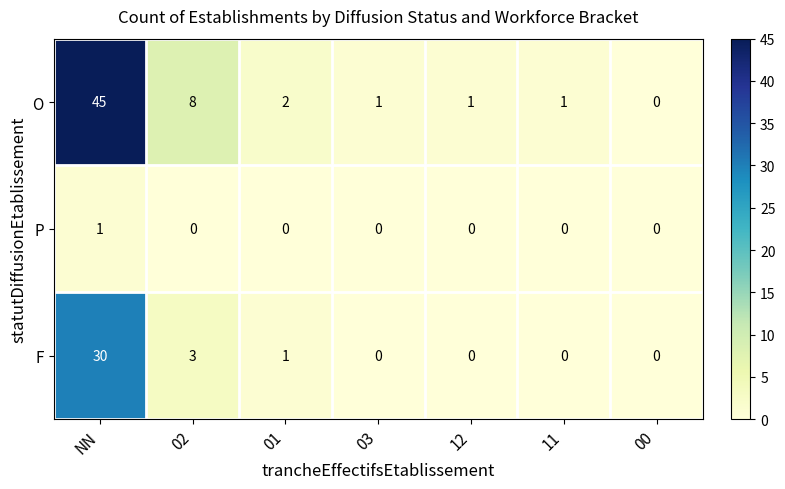

The O series shows 0 at 12. True or false?

False